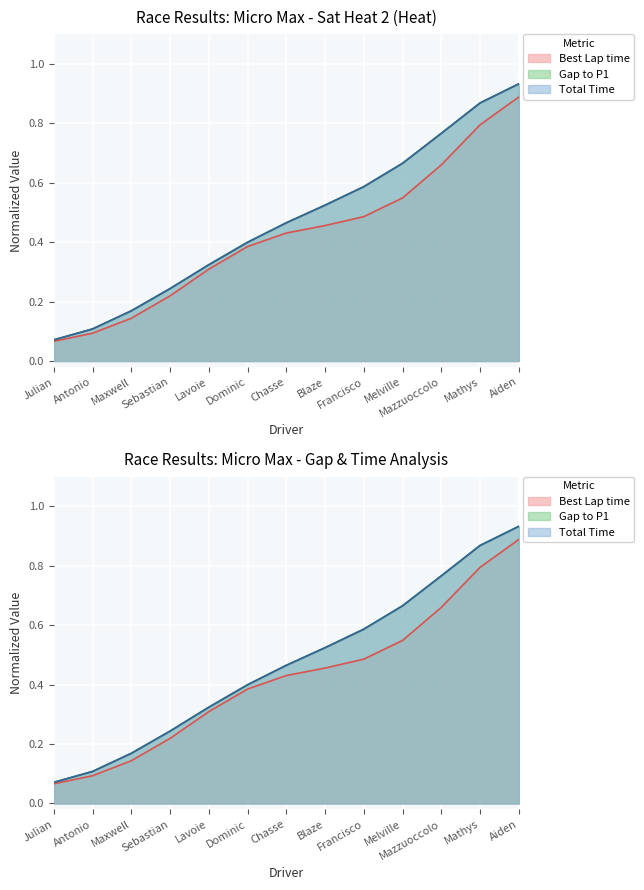

Rank the categories by Gap to P1 value from highest to lowest.

Aiden, Mathys, Mazzuoccolo, Melville, Francisco, Blaze, Chasse, Dominic, Lavoie, Sebastian, Maxwell, Antonio, Julian